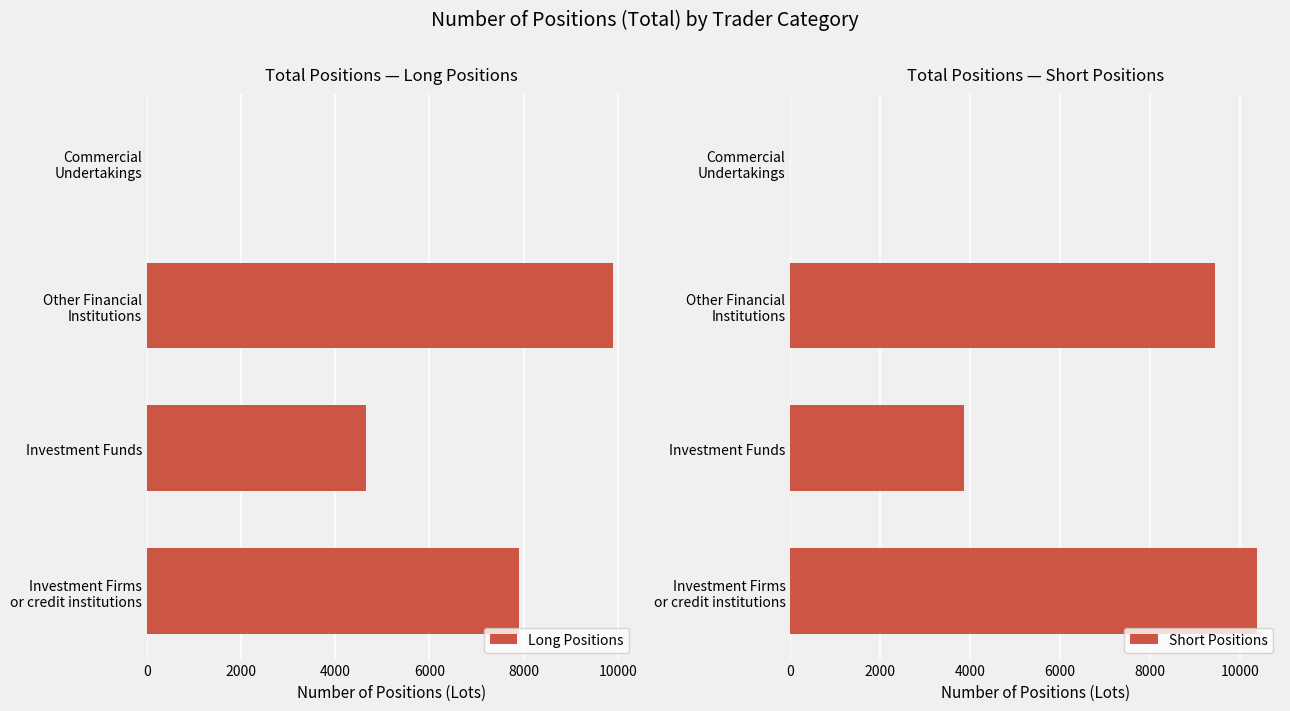

Where is Long Positions nearest to the value 4948?

Investment Funds